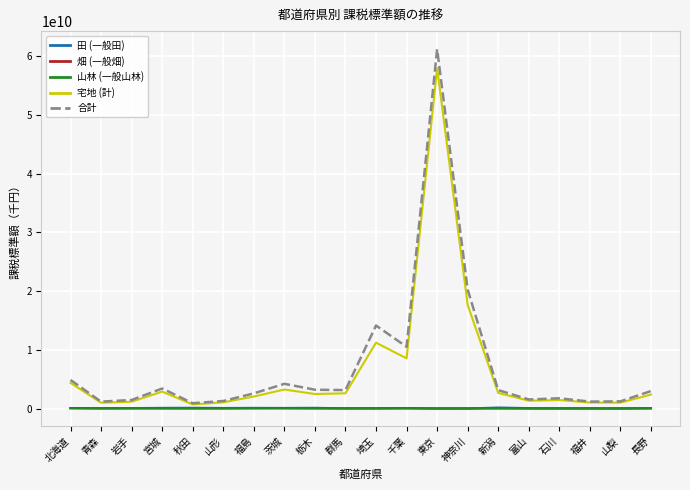

Which category has the highest value across all series?

東京